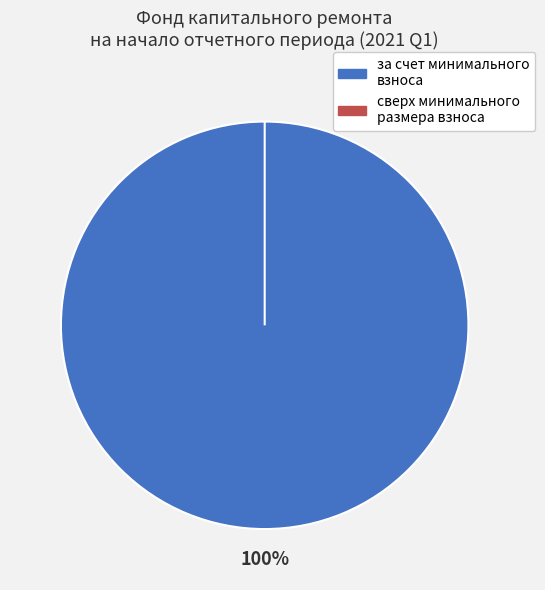

Count the number of slices in the pie.

2